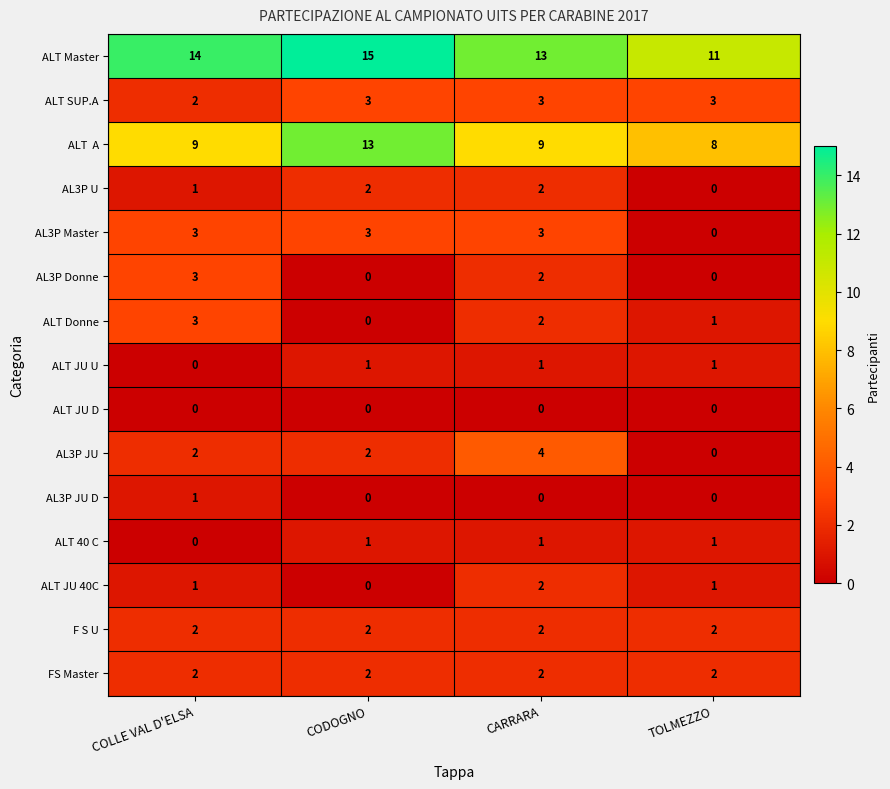

At how many categories does at least one series exceed 3?

4